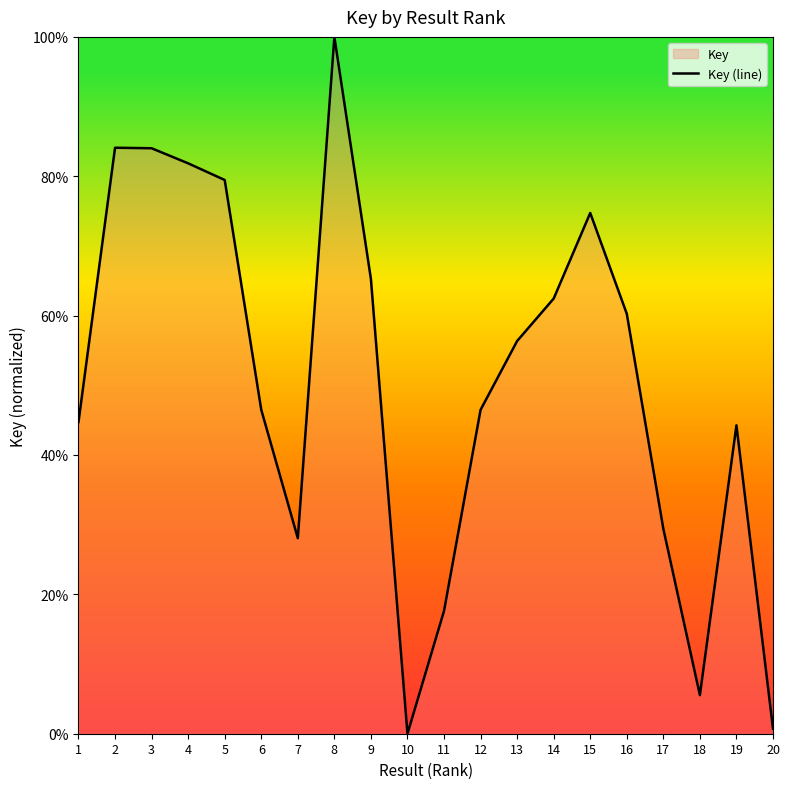

True or false: the data shows 44.3 at 19.

True